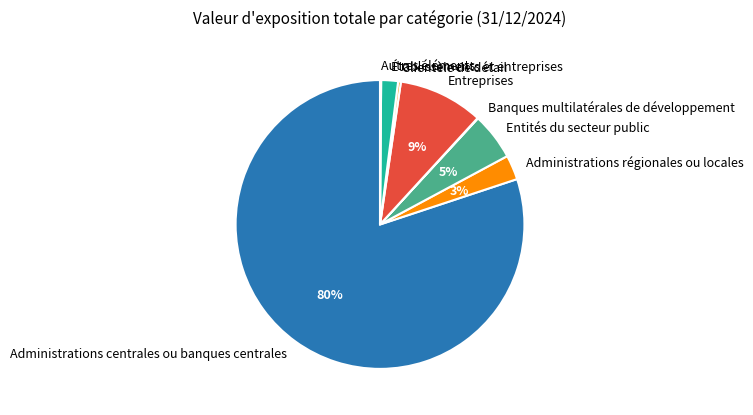

To the nearest percent, what percentage of the pie is Administrations régionales ou locales?

3%